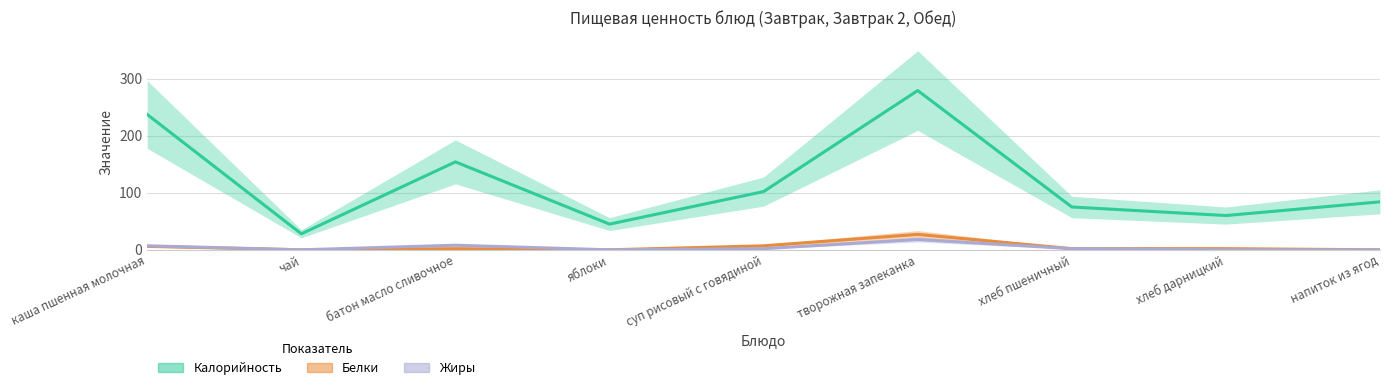

True or false: Калорийность has more than 2 interior local peaks.

False